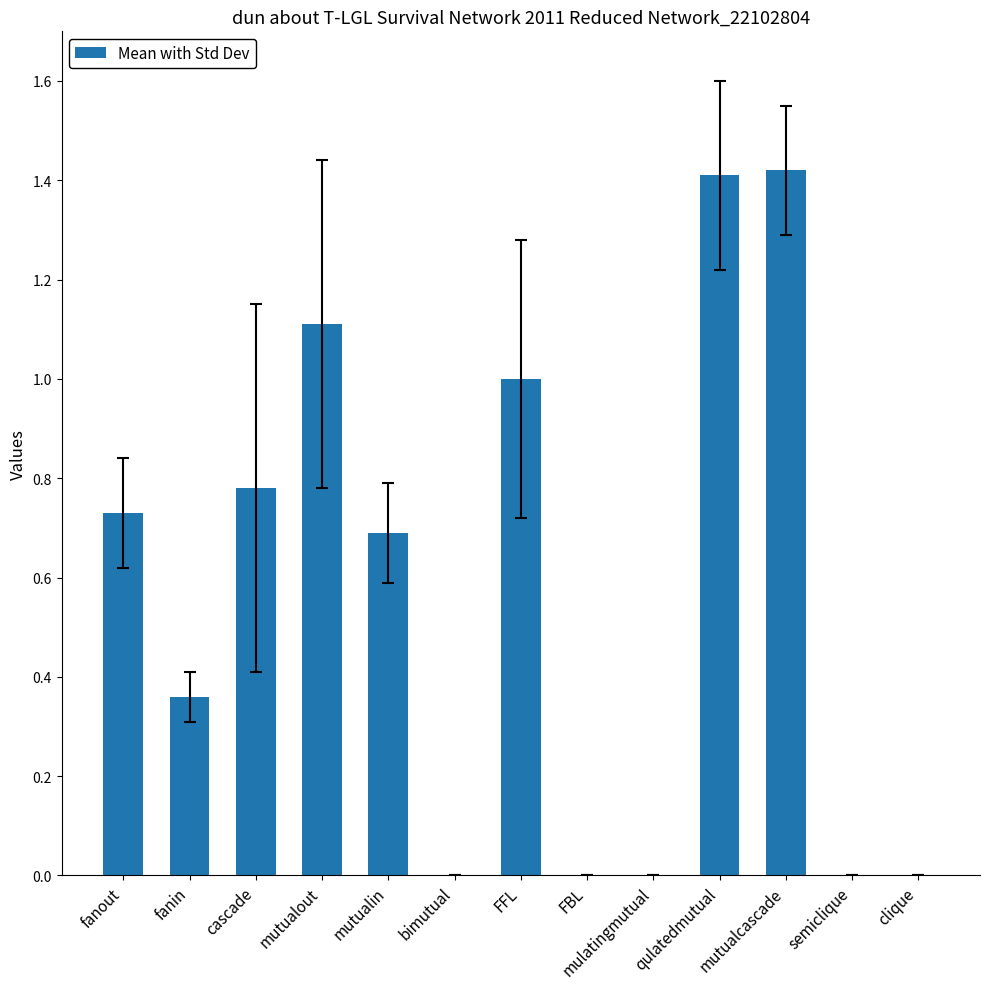

How many distinct data groups are displayed?

1